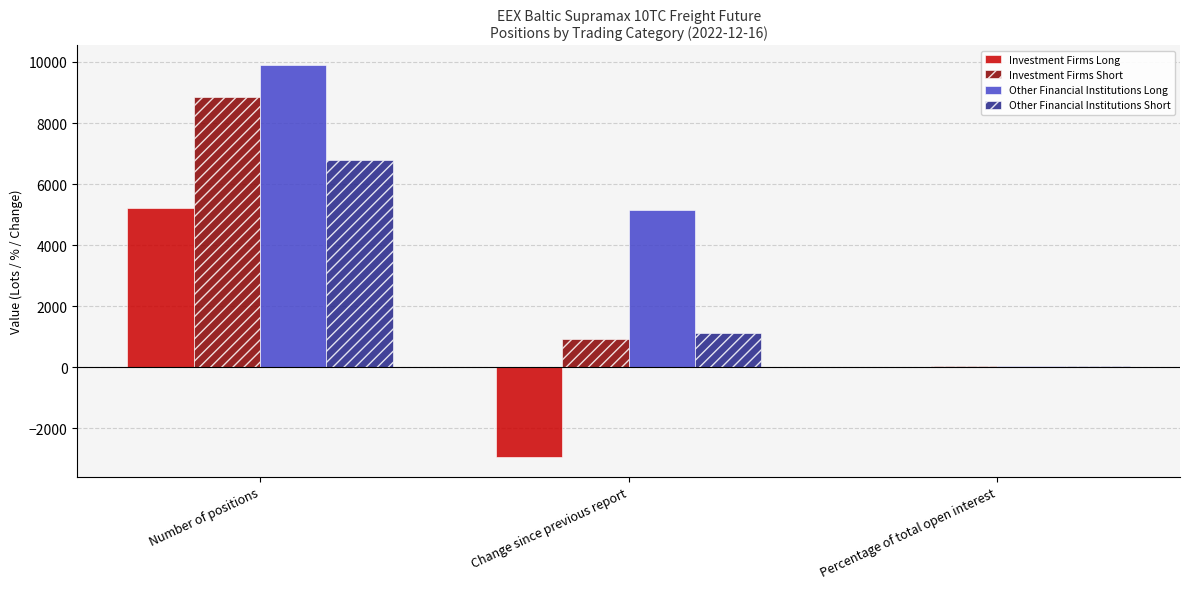

How many distinct data groups are displayed?

4